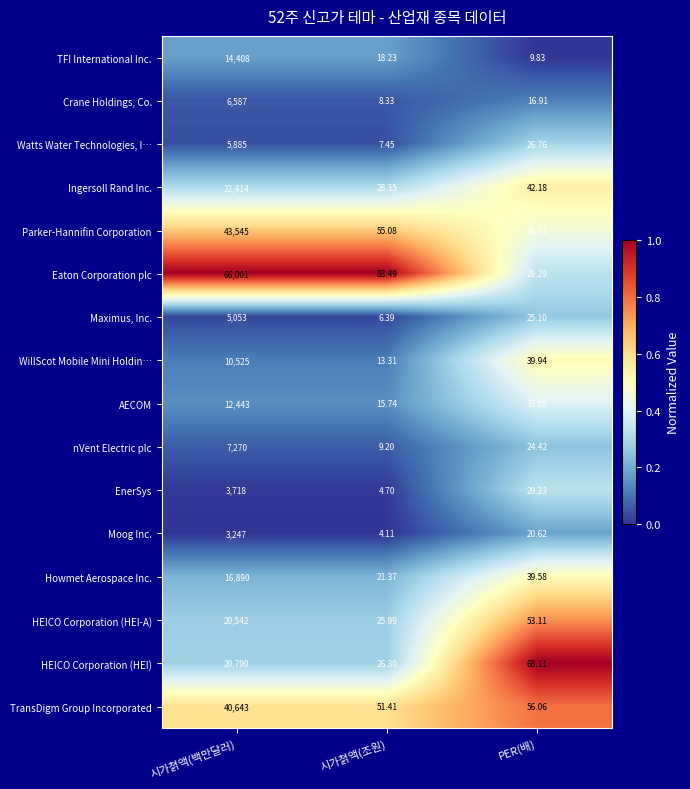

Which series has the widest spread of values?

Eaton Corporation plc